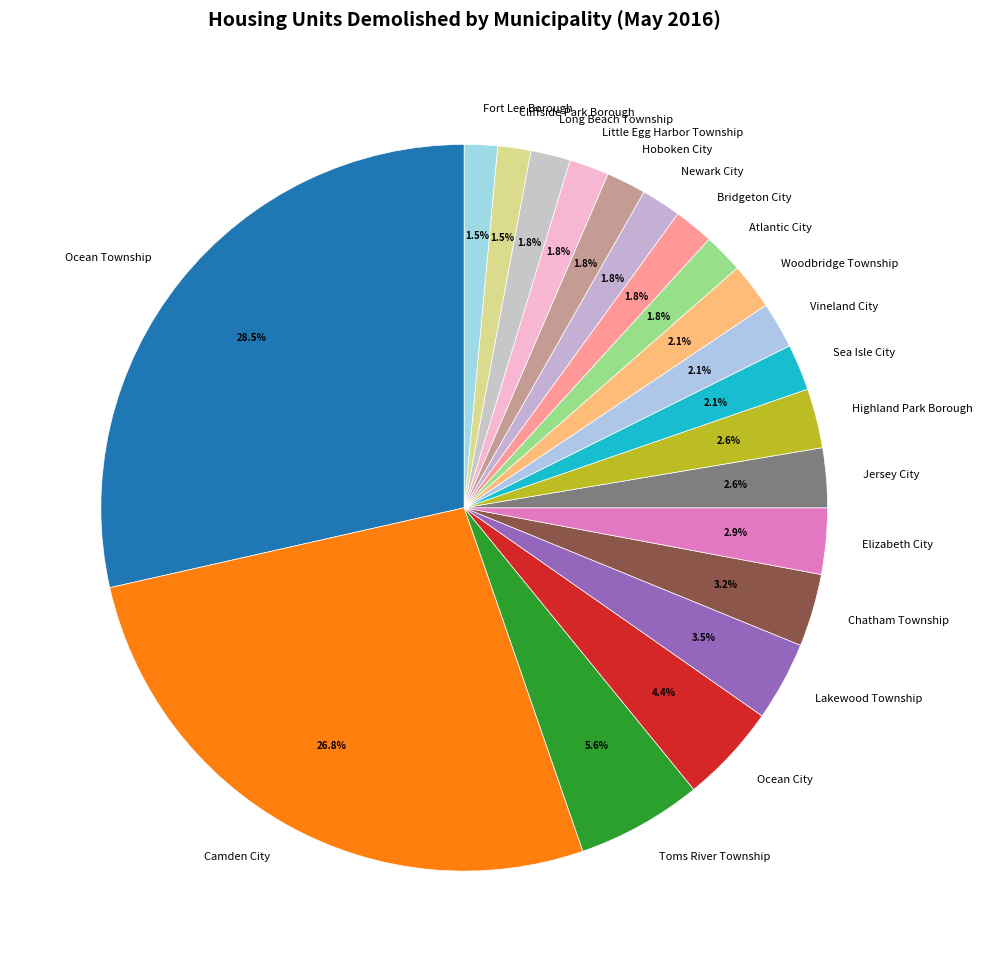

How many segments does this pie chart have?

20